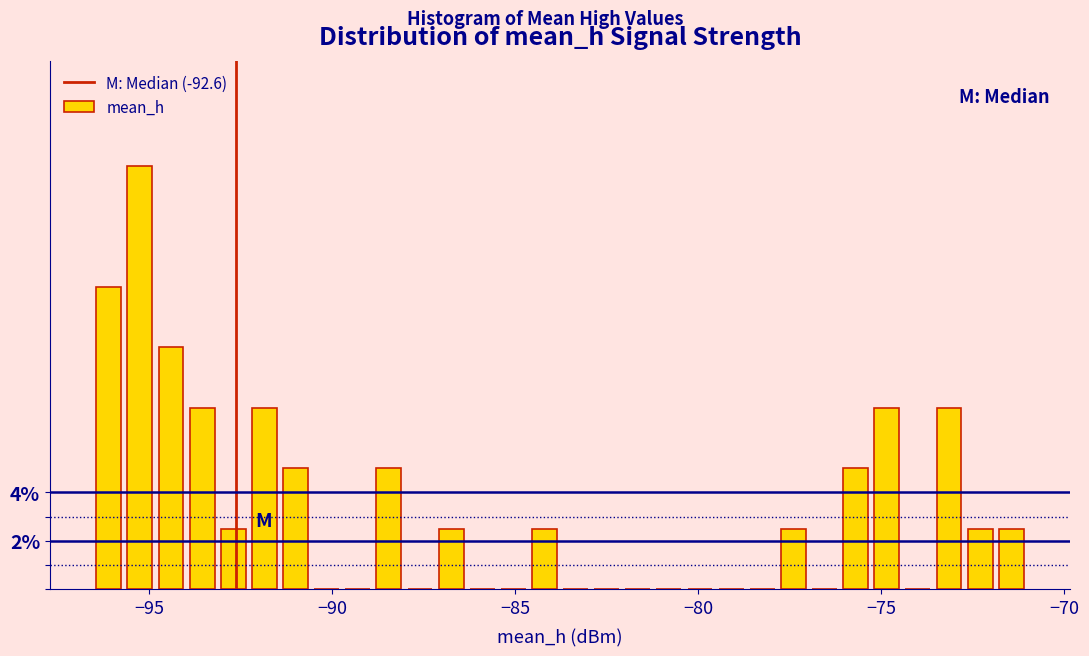

Read against the x-axis, roughly where is the centre of the tallest bar?

-95.5